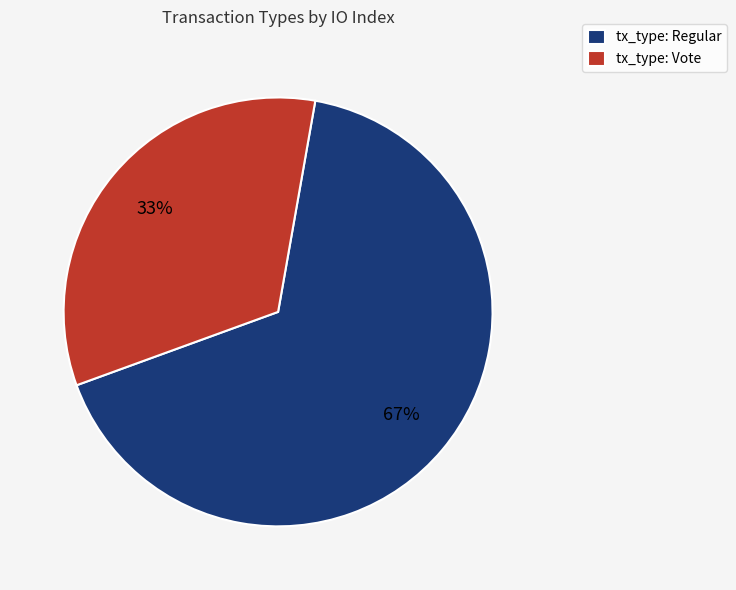

Is it true that tx_type: Regular is 67% of the pie?

True